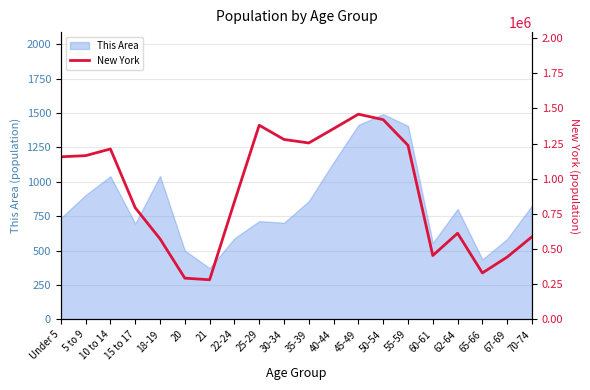

The value of This Area at 60-61 is 555. True or false?

True